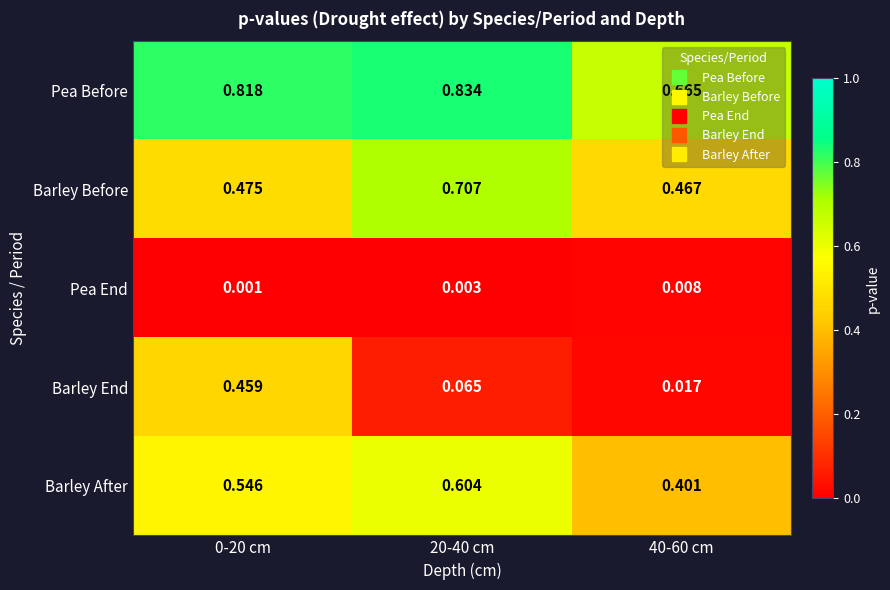

Which series has the widest spread of values?

Barley End